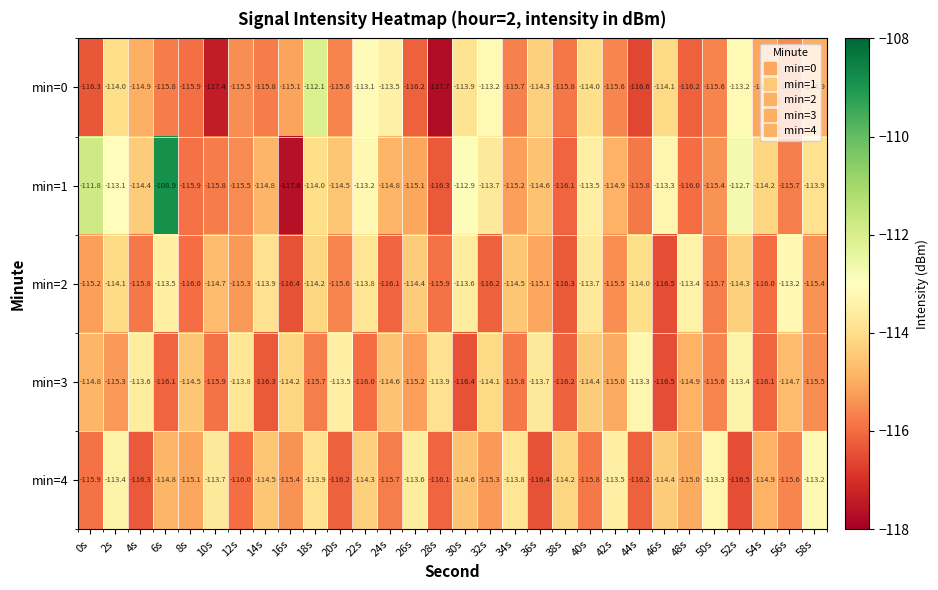

What is the difference between the second highest and minimum values in the min=2 series?

3.1